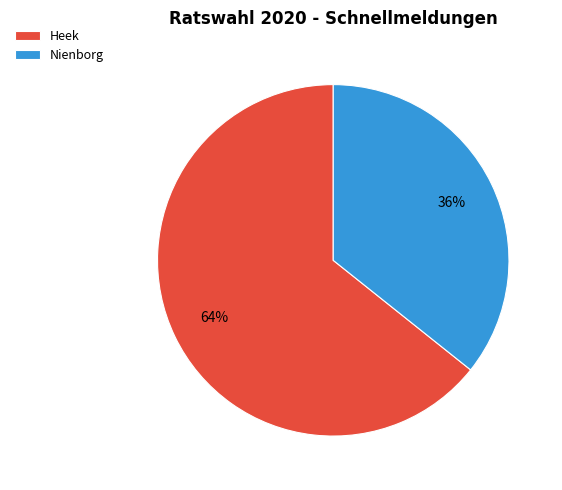

Count the number of slices in the pie.

2